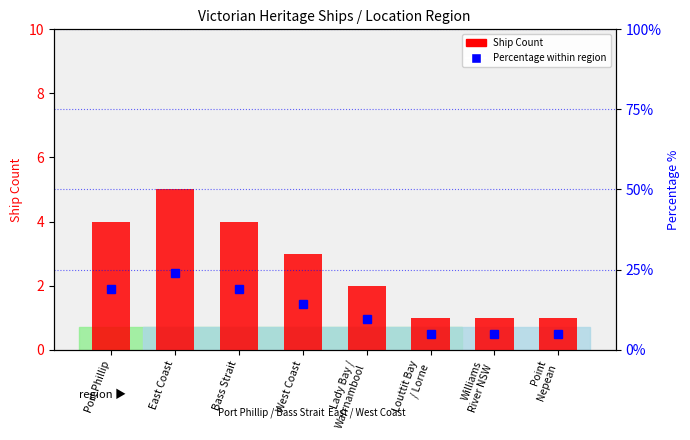

What is the ratio of the value at Louttit Bay
/ Lorne to the value at Williams
River NSW?

1.0